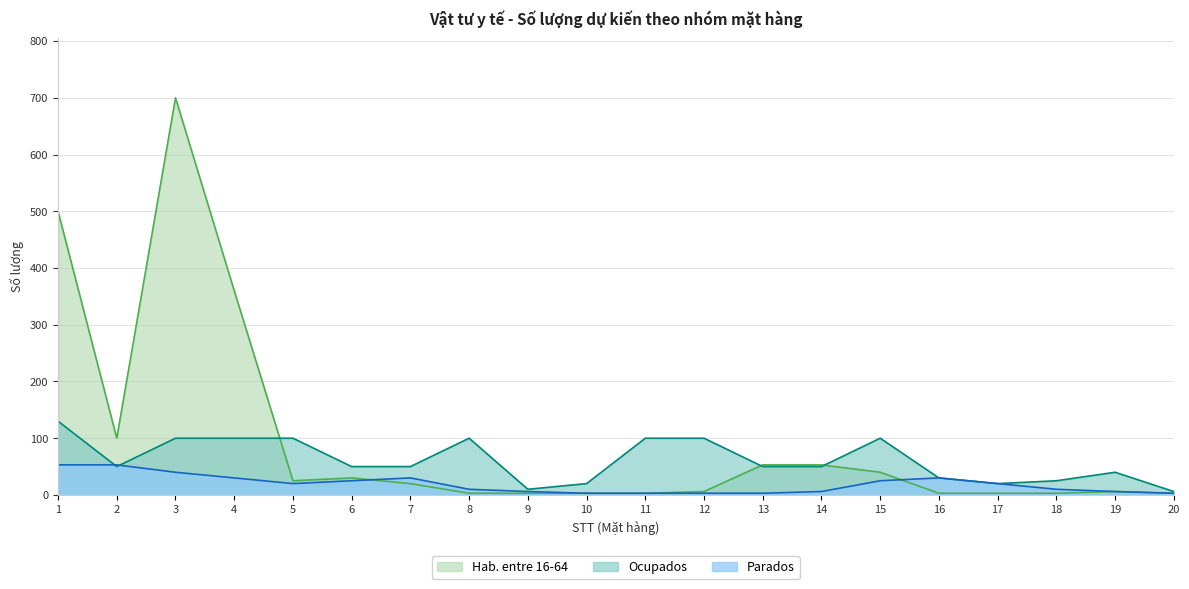

Reading left to right, list all the values displayed in this chart.

Hab. entre 16-64: 1=500	2=100	3=700	4=360	5=25	6=30	7=20	8=3	9=3	10=3	11=3	12=6	13=53	14=53	15=40	16=3	17=3	18=3	19=6	20=3
Ocupados: 1=130	2=50	3=100	4=100	5=100	6=50	7=50	8=100	9=10	10=20	11=100	12=100	13=50	14=50	15=100	16=30	17=20	18=25	19=40	20=6
Parados: 1=53	2=53	3=40	4=30	5=20	6=25	7=30	8=10	9=6	10=3	11=3	12=3	13=3	14=6	15=25	16=30	17=20	18=10	19=6	20=3